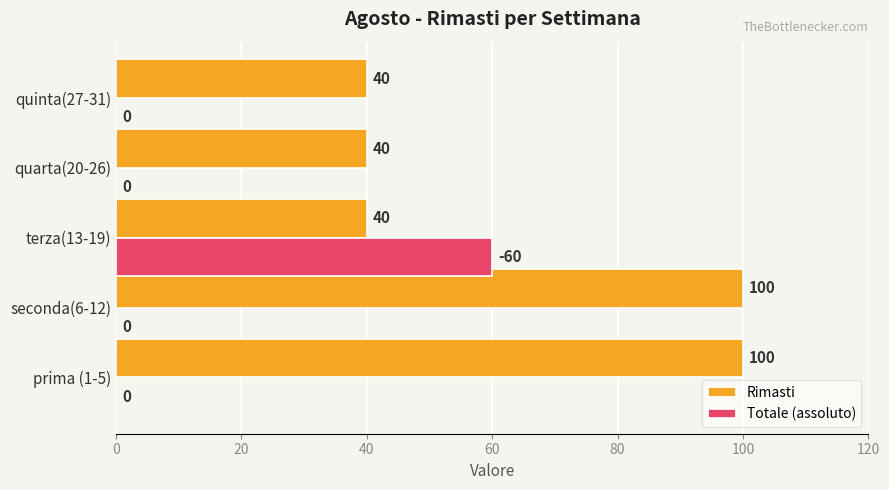

The Totale (assoluto) series shows -41 at seconda(6-12). True or false?

False